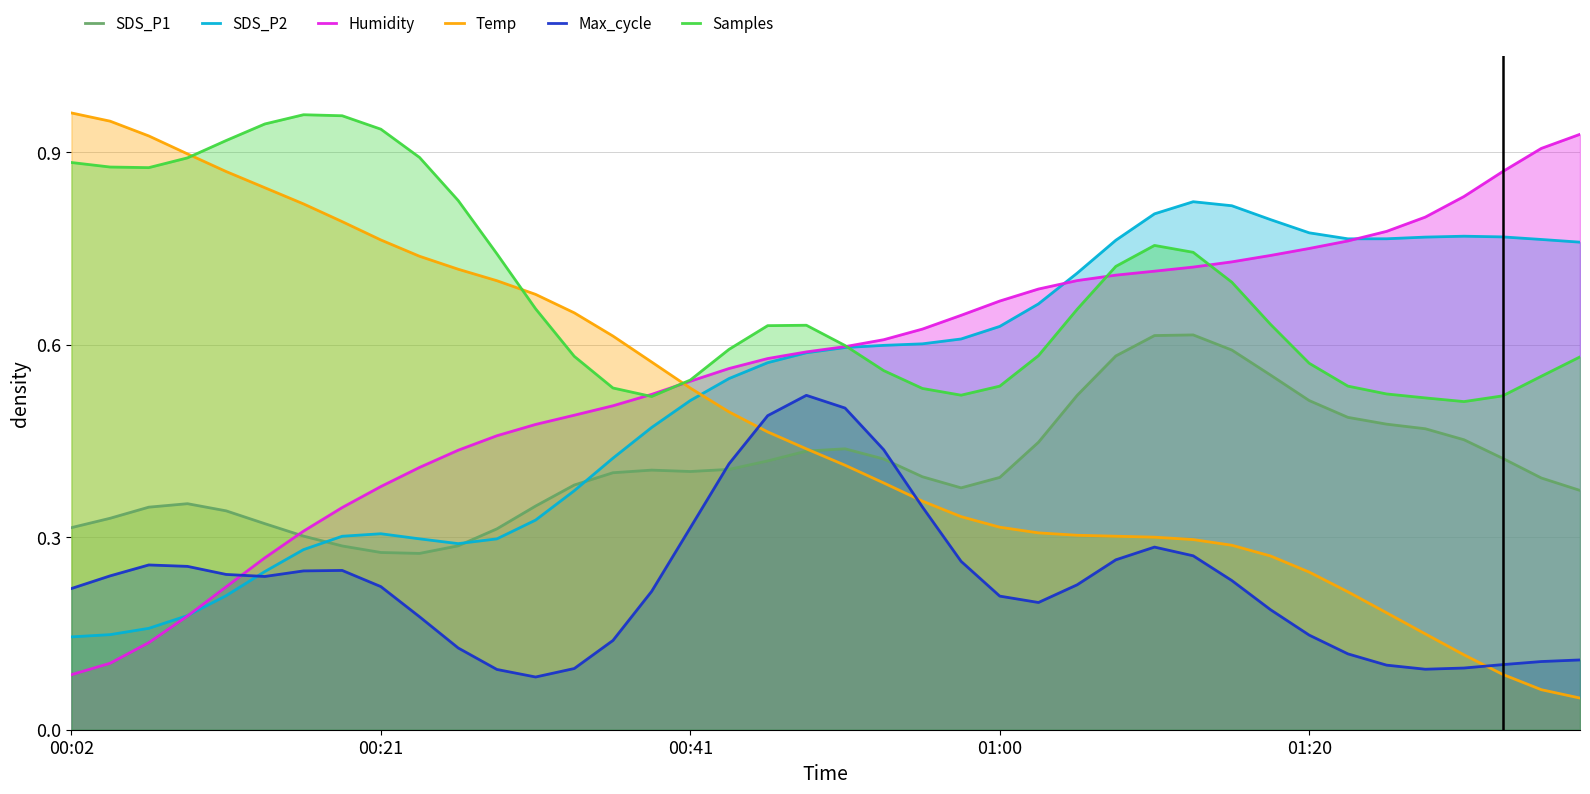

Count the number of categories in the chart.

40